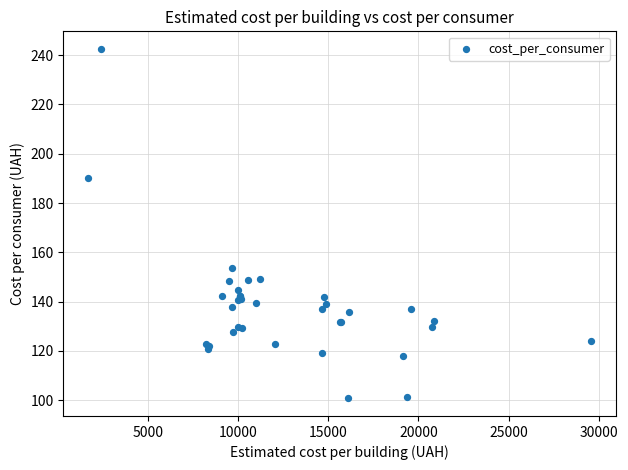

What Y value in the scatter plot is closest to 171?

153.5